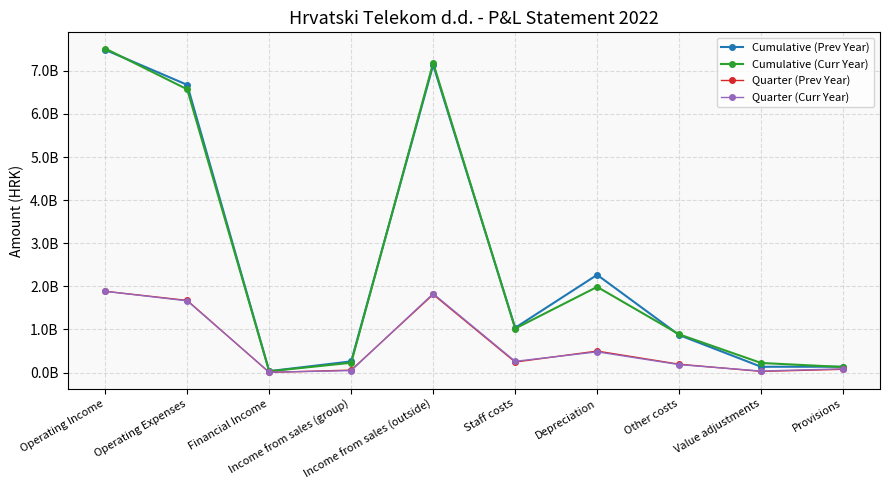

Which has a higher value, Depreciation or Operating Expenses?

Operating Expenses